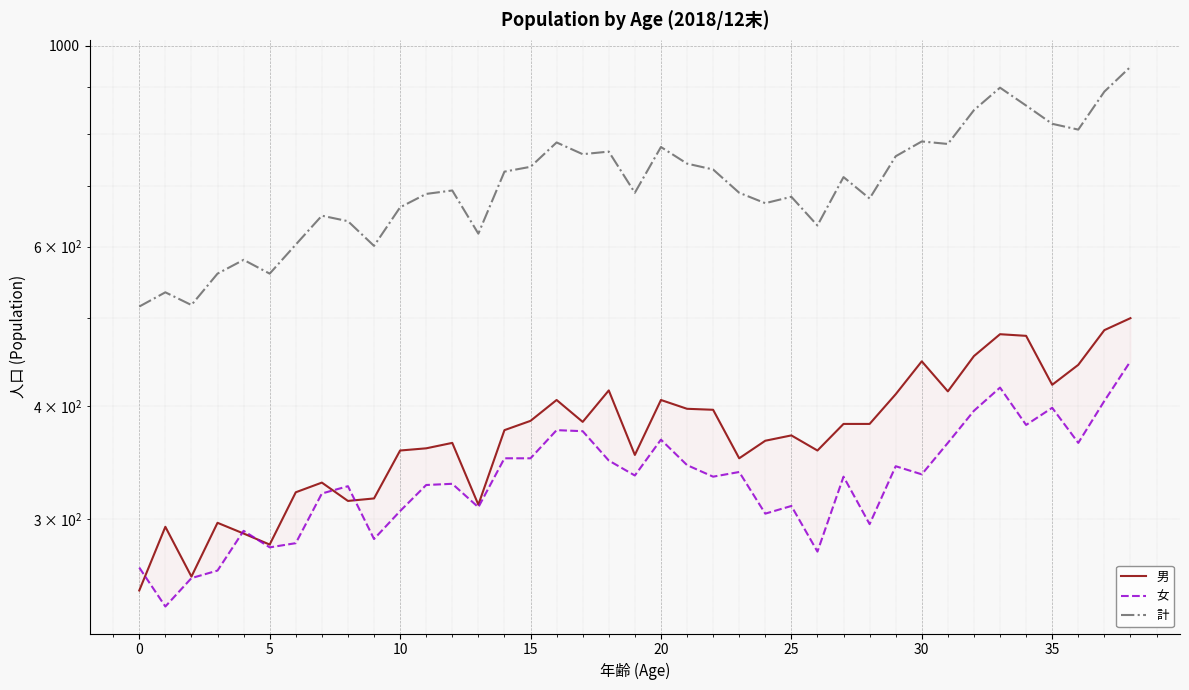

True or false: 女 and 計 cross at least once.

False